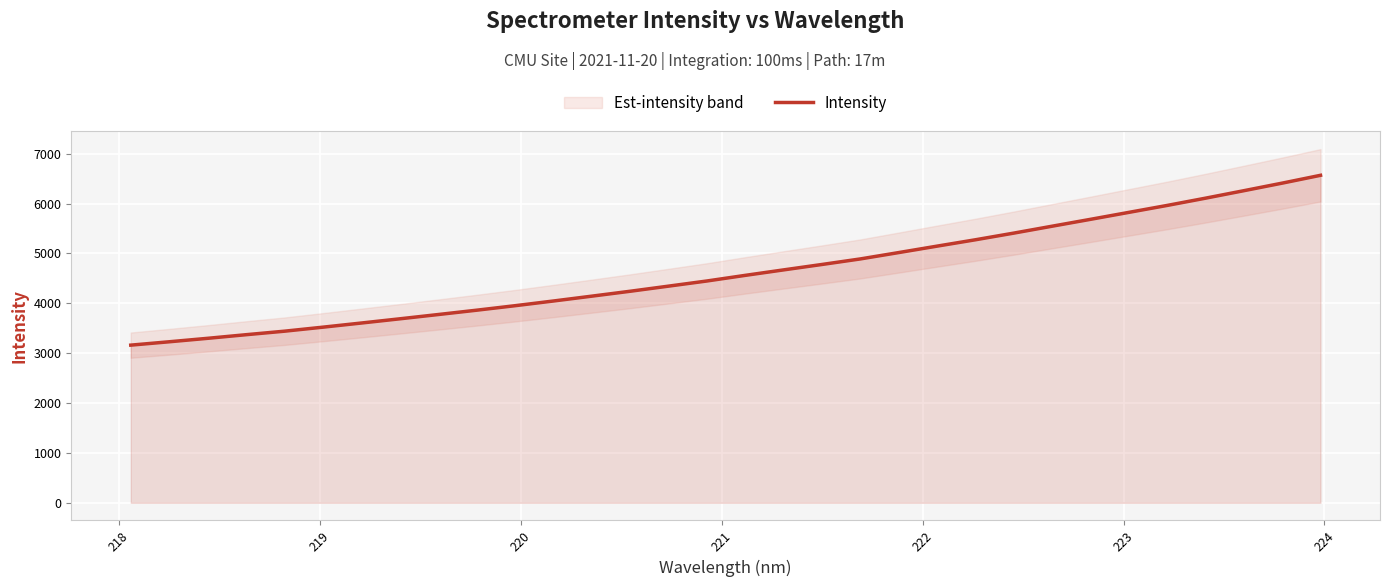

What is the minimum value for Intensity?

3161.4